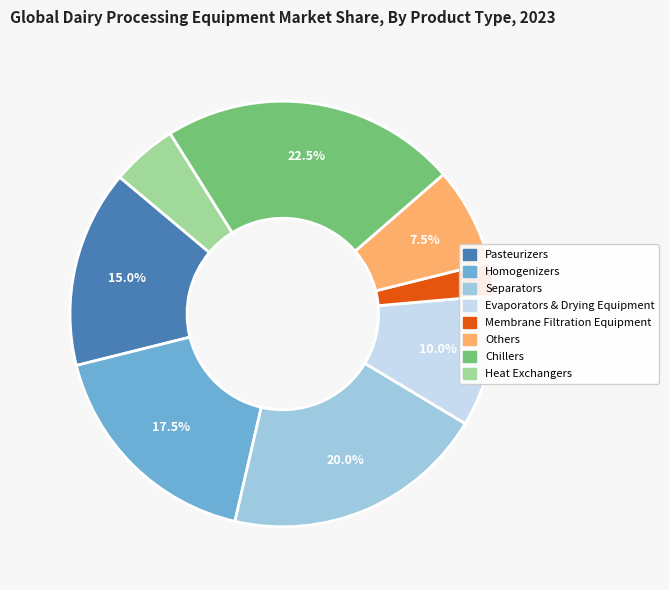

Does any single category account for the majority?

No